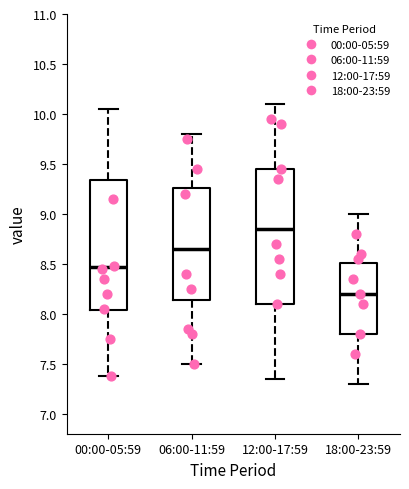

Where is the upper edge of the box for 00:00-05:59 on the y-axis? The values are not printed on the chart, so give them approximately, as read against the axis.

9.35